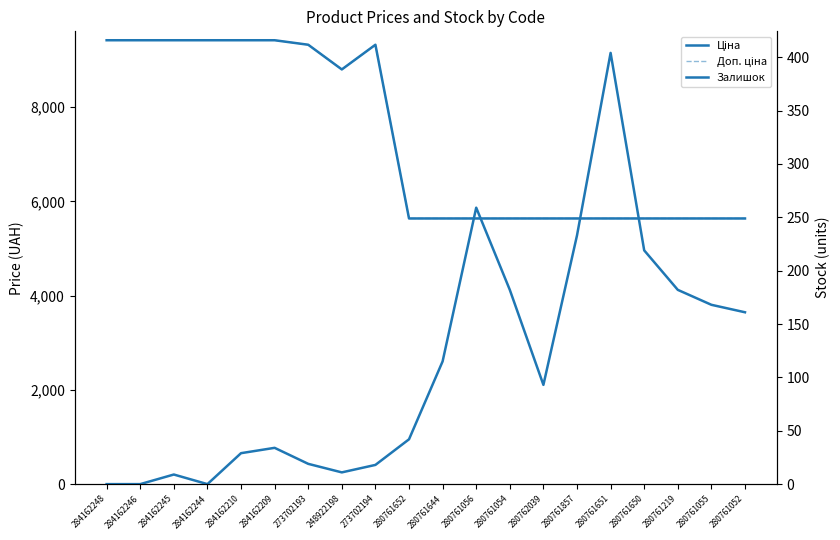

True or false: Залишок and Доп. ціна cross at least once.

False